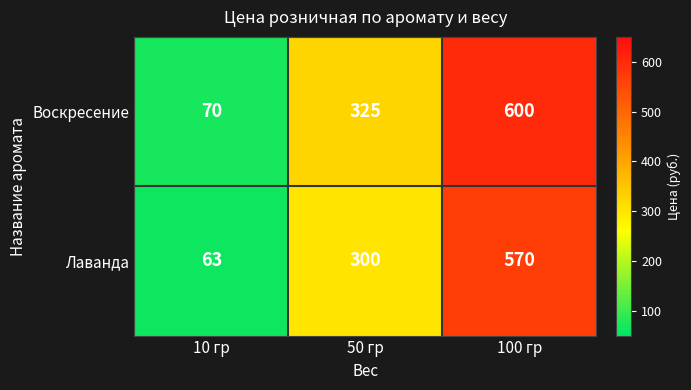

What is the difference between the maximum and minimum values in the Лаванда series?

507